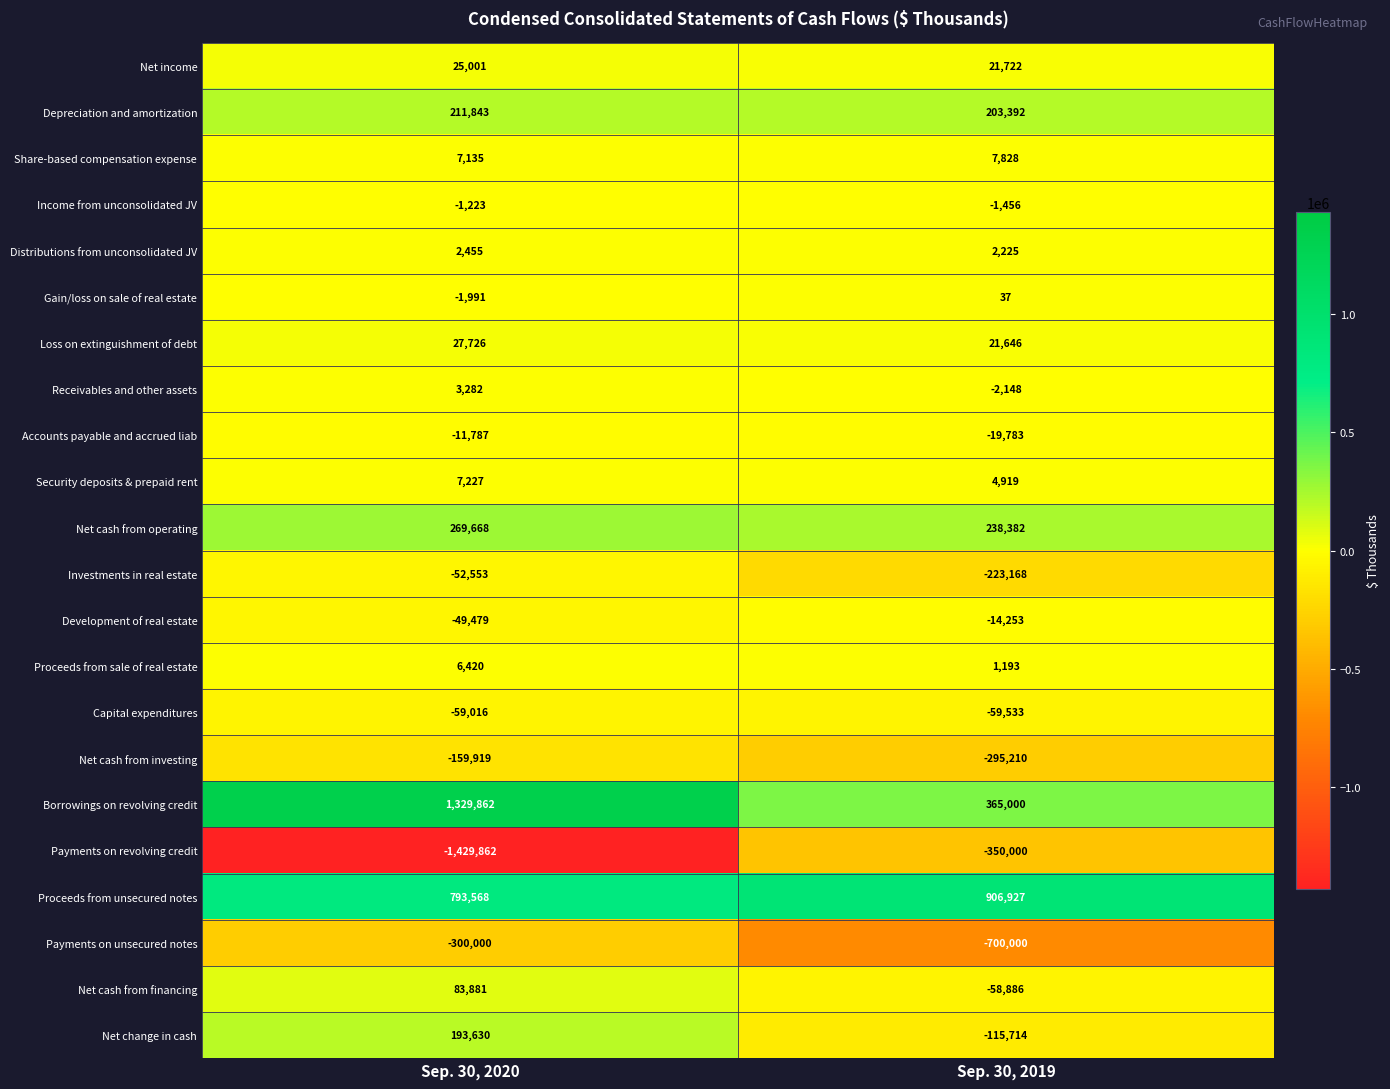

What is the difference between the highest and lowest values at Sep. 30, 2020?

2759724